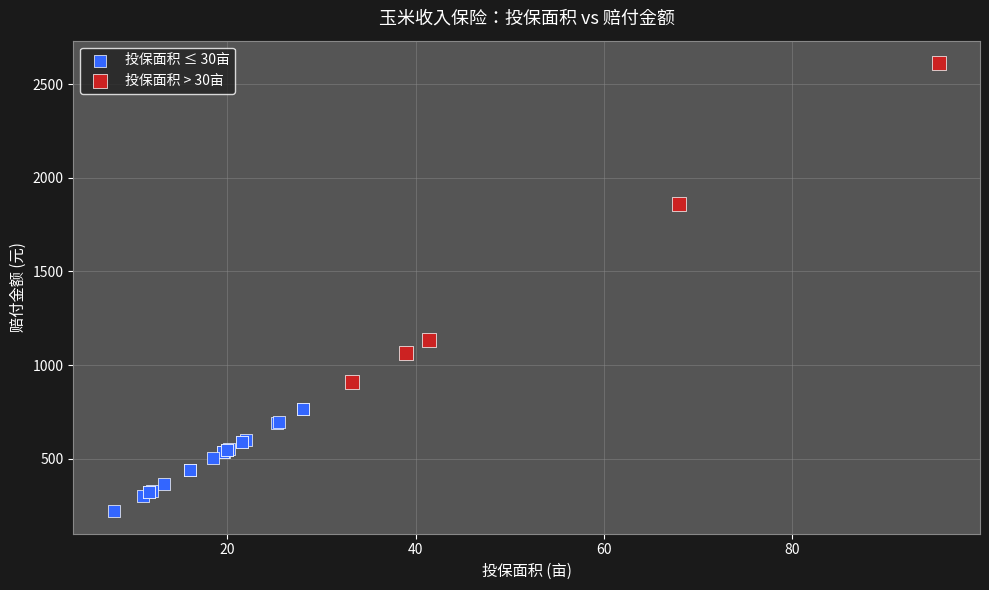

What are all the series names shown in the legend?

投保面积 ≤ 30亩, 投保面积 > 30亩